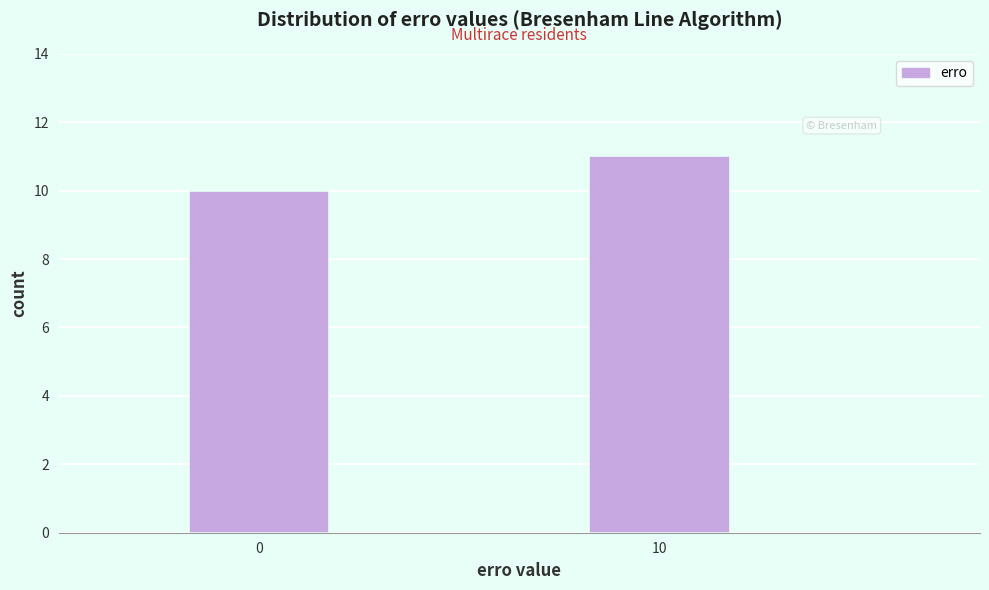

Reading right to left, what are all the values shown in this chart?

11	10